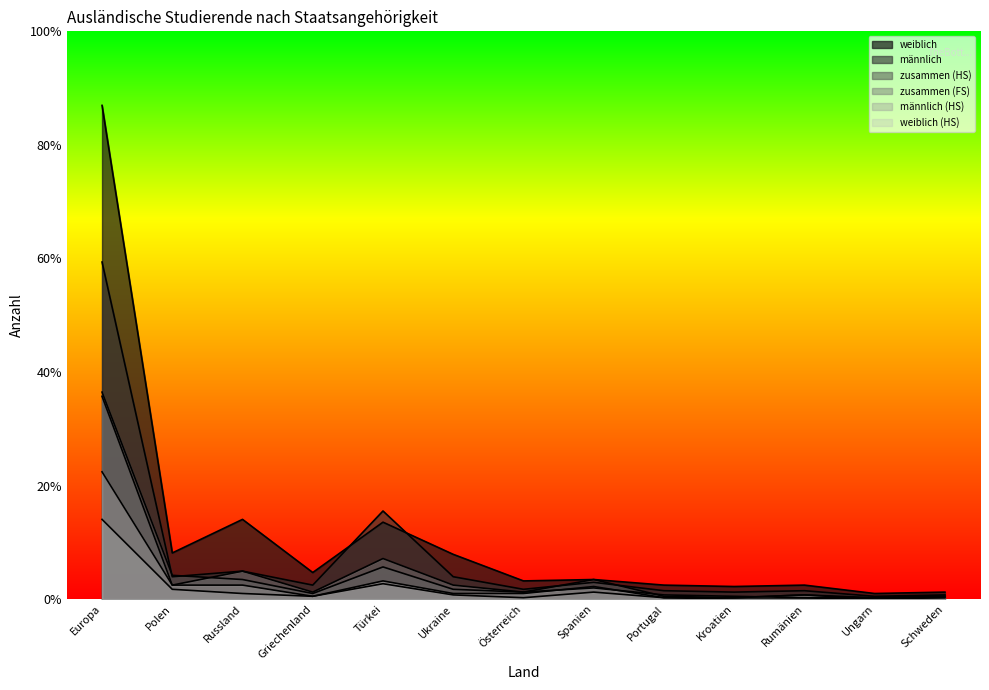

At which category is the sum across all series the highest?

Europa